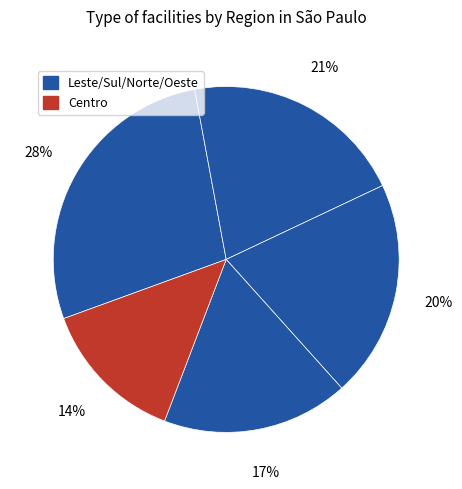

How many segments does this pie chart have?

5